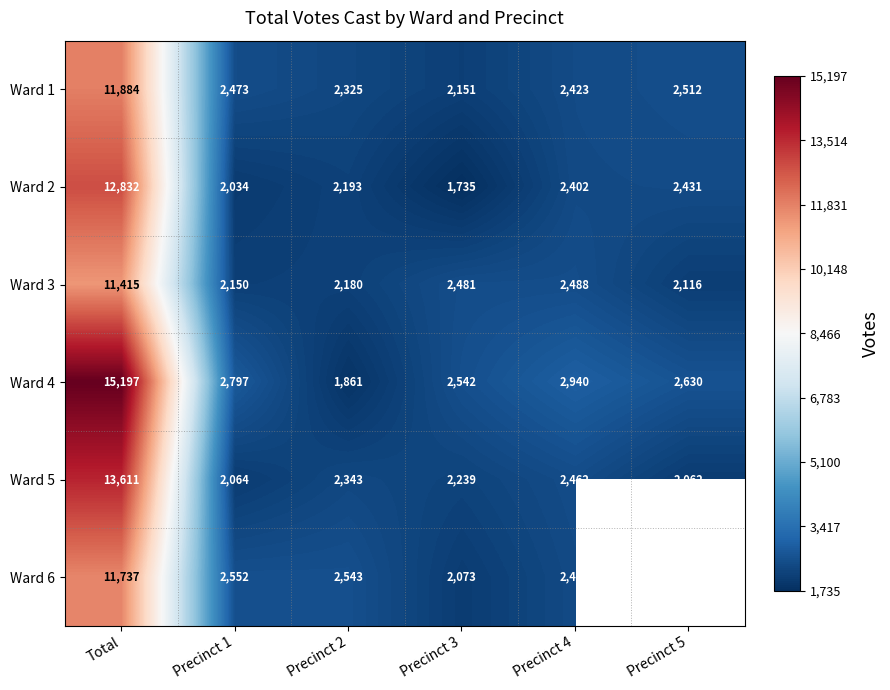

Between Precinct 1 and Precinct 3, which series saw the biggest shift?

Ward 6